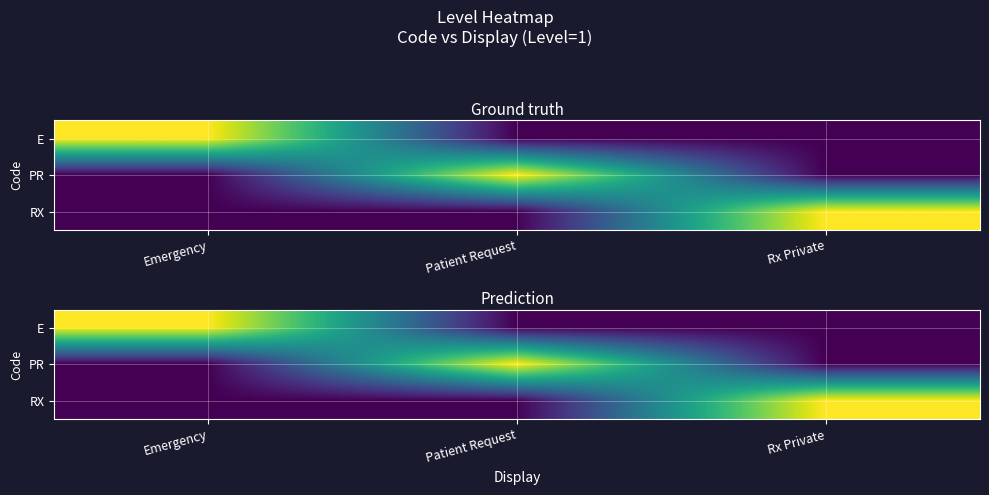

What is the sum of all RX values?

1